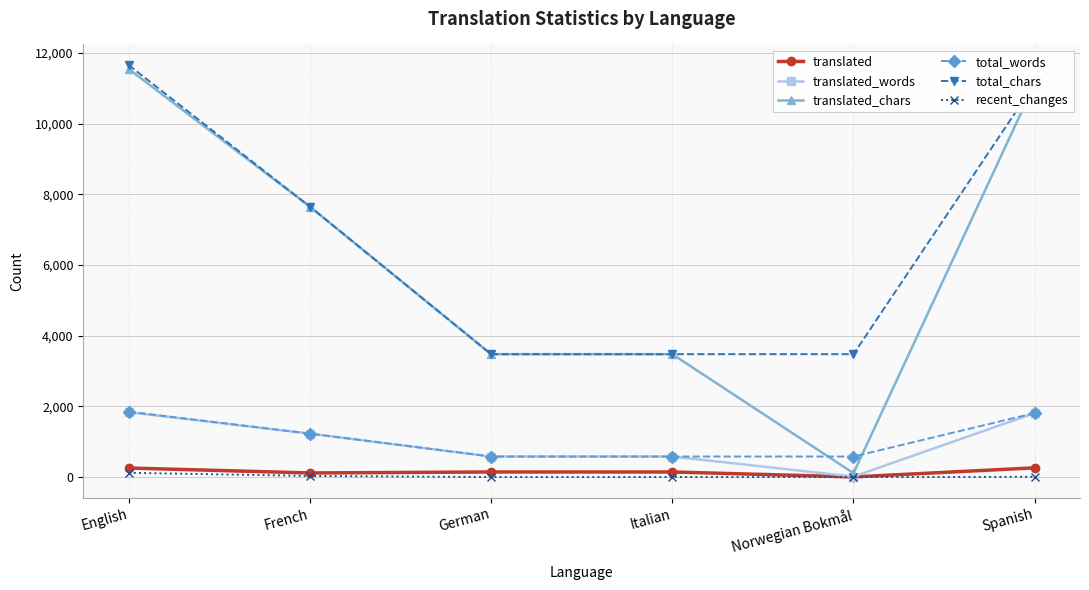

What are all the series names shown in the legend?

translated, translated_words, translated_chars, total_words, total_chars, recent_changes